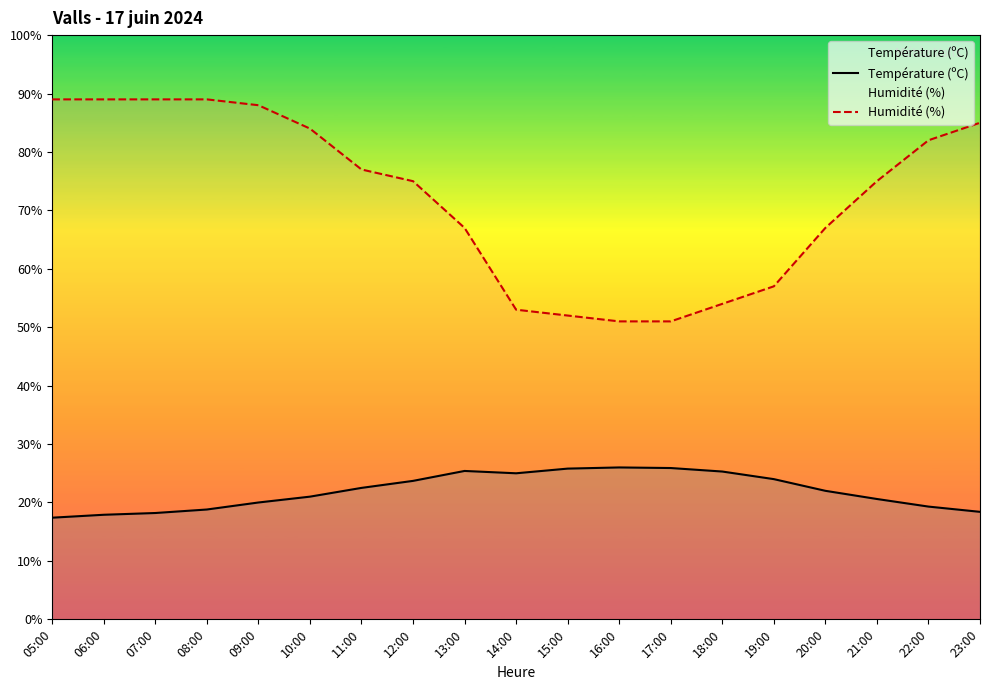

What is the label of the 11th point from the right?

13:00